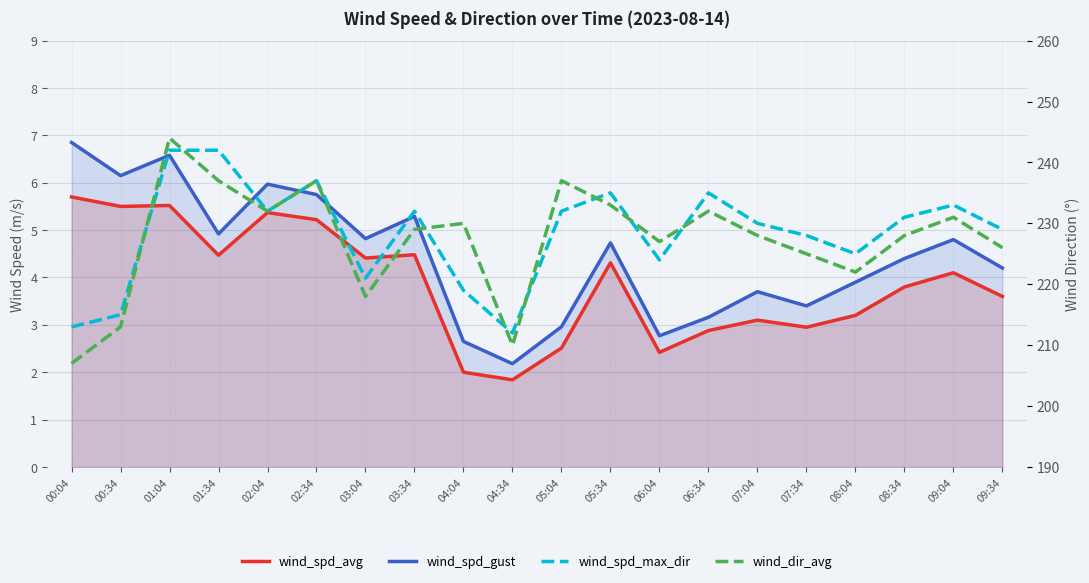

What is the greatest value displayed?

244.0